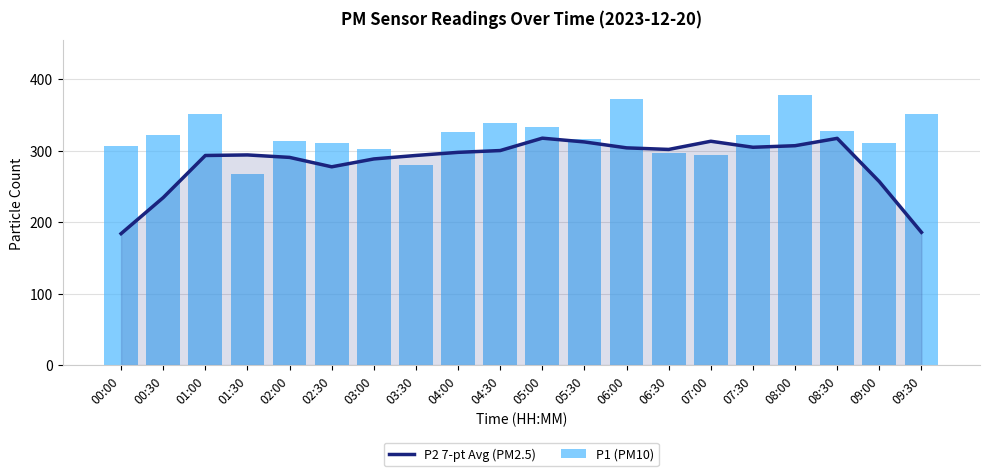

What position from the left is 09:30?

20